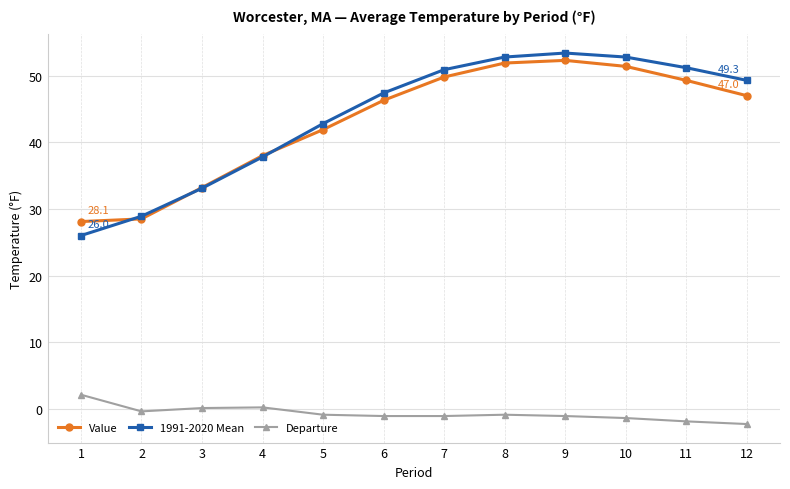

At which label does 1991-2020 Mean reach its peak?

9